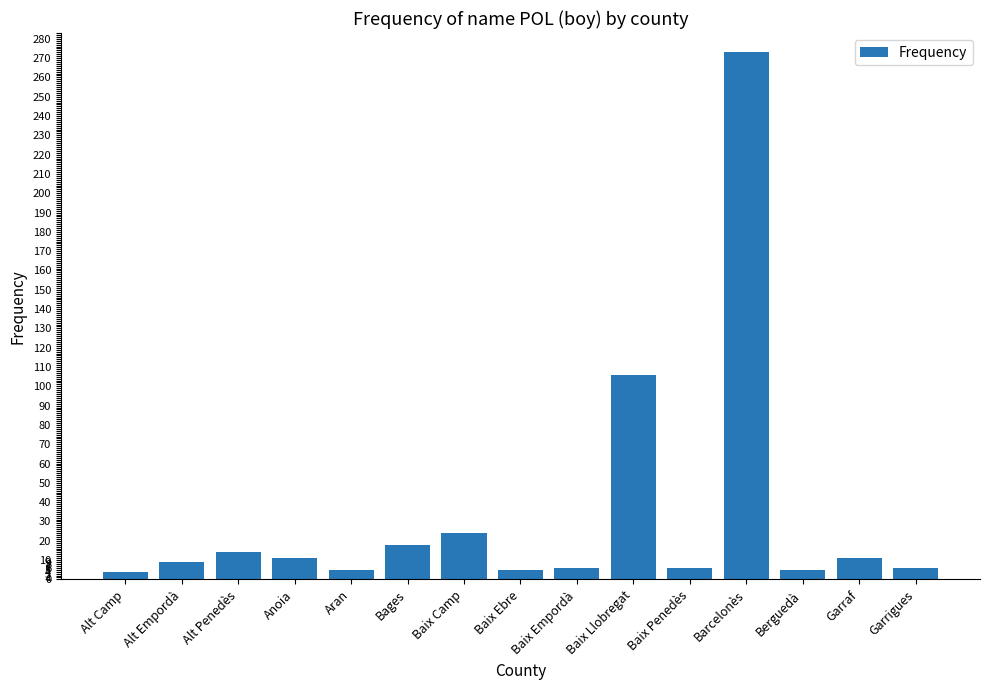

How many values are below 9?

7